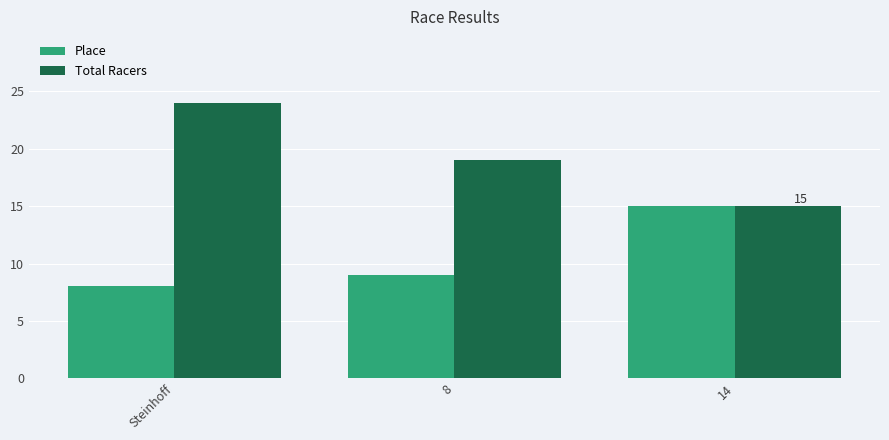

Is the value of Place at 8 greater than the value of Total Racers at 8?

No